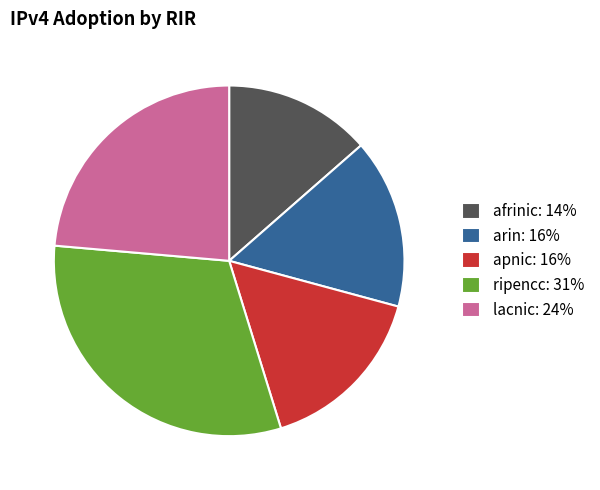

Count the number of slices in the pie.

5